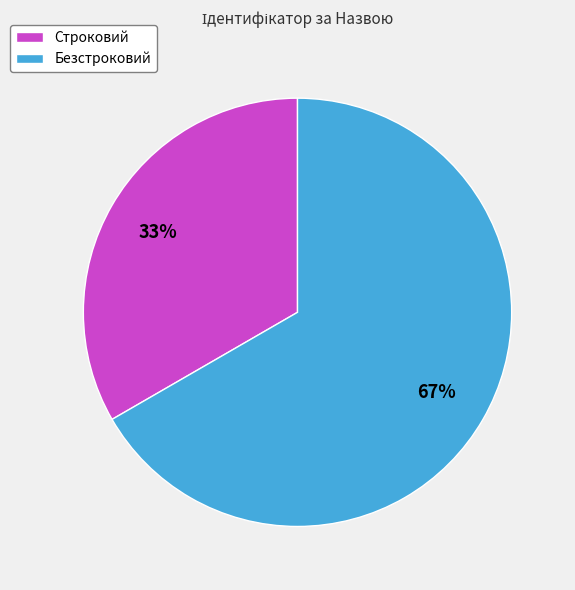

To the nearest percent, what percentage of the pie is Строковий?

33%